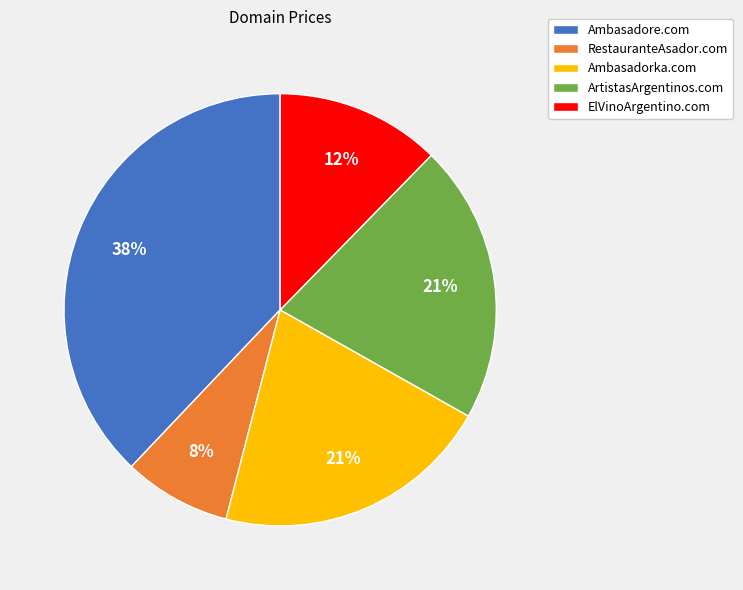

Is the sum of Ambasadore.com and Ambasadorka.com greater than half?

Yes